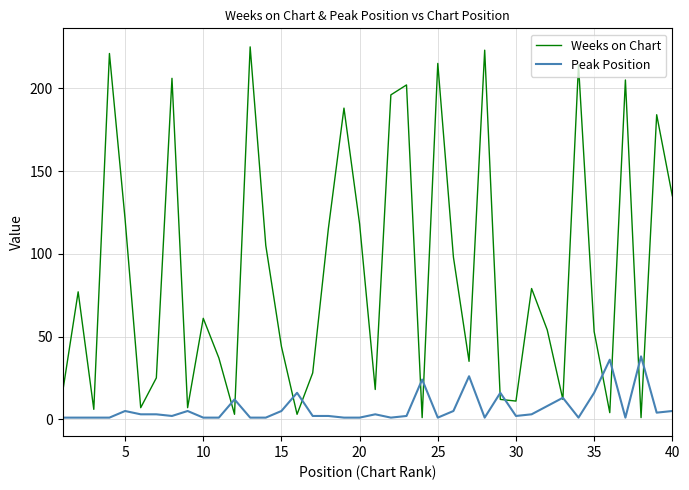

What are all the series names shown in the legend?

Weeks on Chart, Peak Position